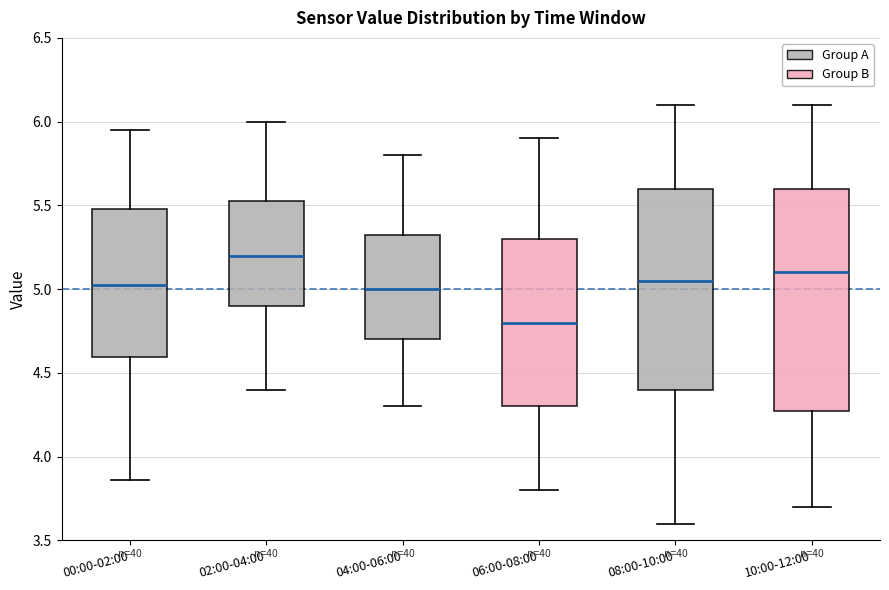

Reading left to right, transcribe this box plot: for each box, give where its median line is, the range the box spans, and where its two whiskers end, as read against the y-axis. The values are not printed on the chart, so give them approximately, as read against the axis.

00:00-02:00: median 5.05, box 4.60 to 5.50, whiskers 3.85 to 5.95
02:00-04:00: median 5.20, box 4.90 to 5.55, whiskers 4.40 to 6.00
04:00-06:00: median 5.00, box 4.70 to 5.35, whiskers 4.30 to 5.80
06:00-08:00: median 4.80, box 4.30 to 5.30, whiskers 3.80 to 5.90
08:00-10:00: median 5.05, box 4.40 to 5.60, whiskers 3.60 to 6.10
10:00-12:00: median 5.10, box 4.30 to 5.60, whiskers 3.70 to 6.10